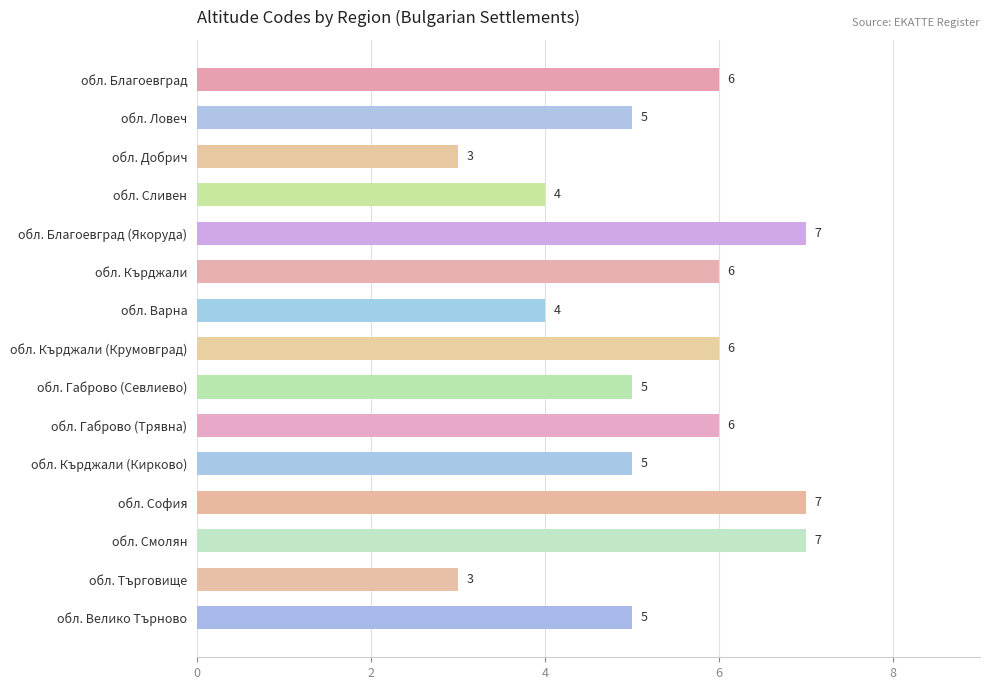

What is the average value?

5